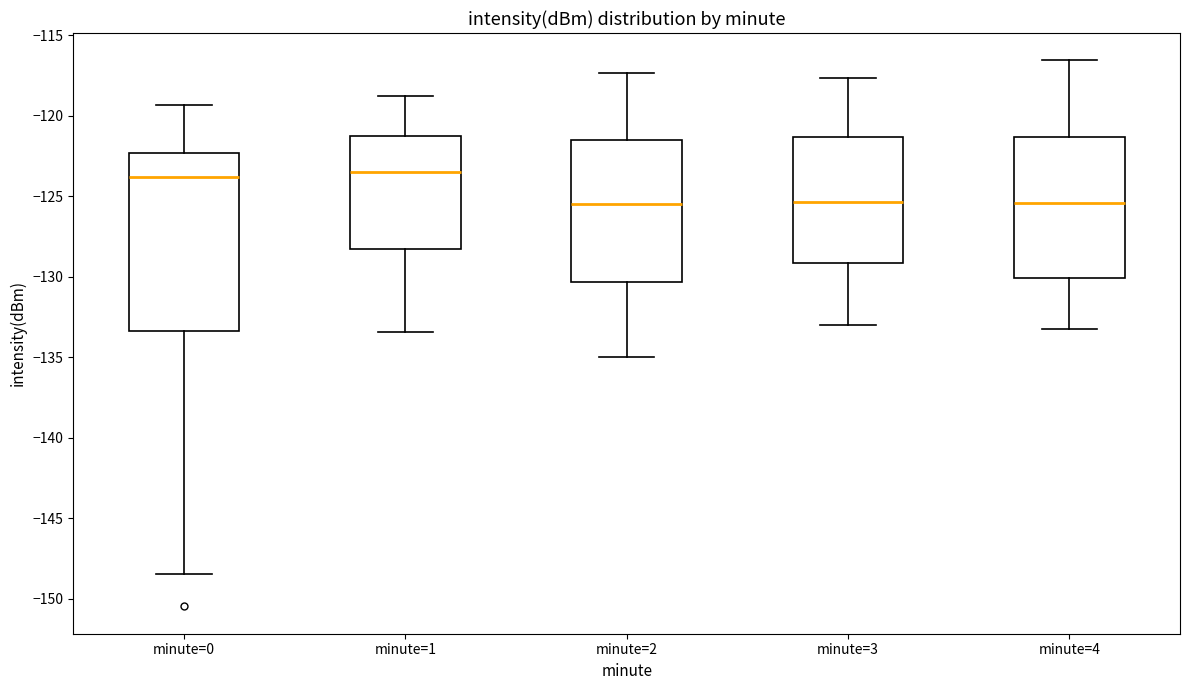

Reading left to right, read every box against the y-axis: the position of its median line, the range the box covers, and the ends of its whiskers. The values are not printed on the chart, so give them approximately, as read against the axis.

minute=0: median -124.0, box -133.5 to -122.5, whiskers -148.5 to -119.5
minute=1: median -123.5, box -128.5 to -121.5, whiskers -133.5 to -119.0
minute=2: median -125.5, box -130.5 to -121.5, whiskers -135.0 to -117.5
minute=3: median -125.5, box -129.0 to -121.5, whiskers -133.0 to -117.5
minute=4: median -125.5, box -130.0 to -121.5, whiskers -133.0 to -116.5